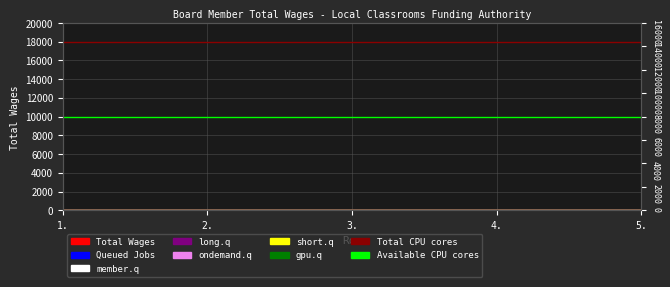

What is the greatest value displayed?

18000